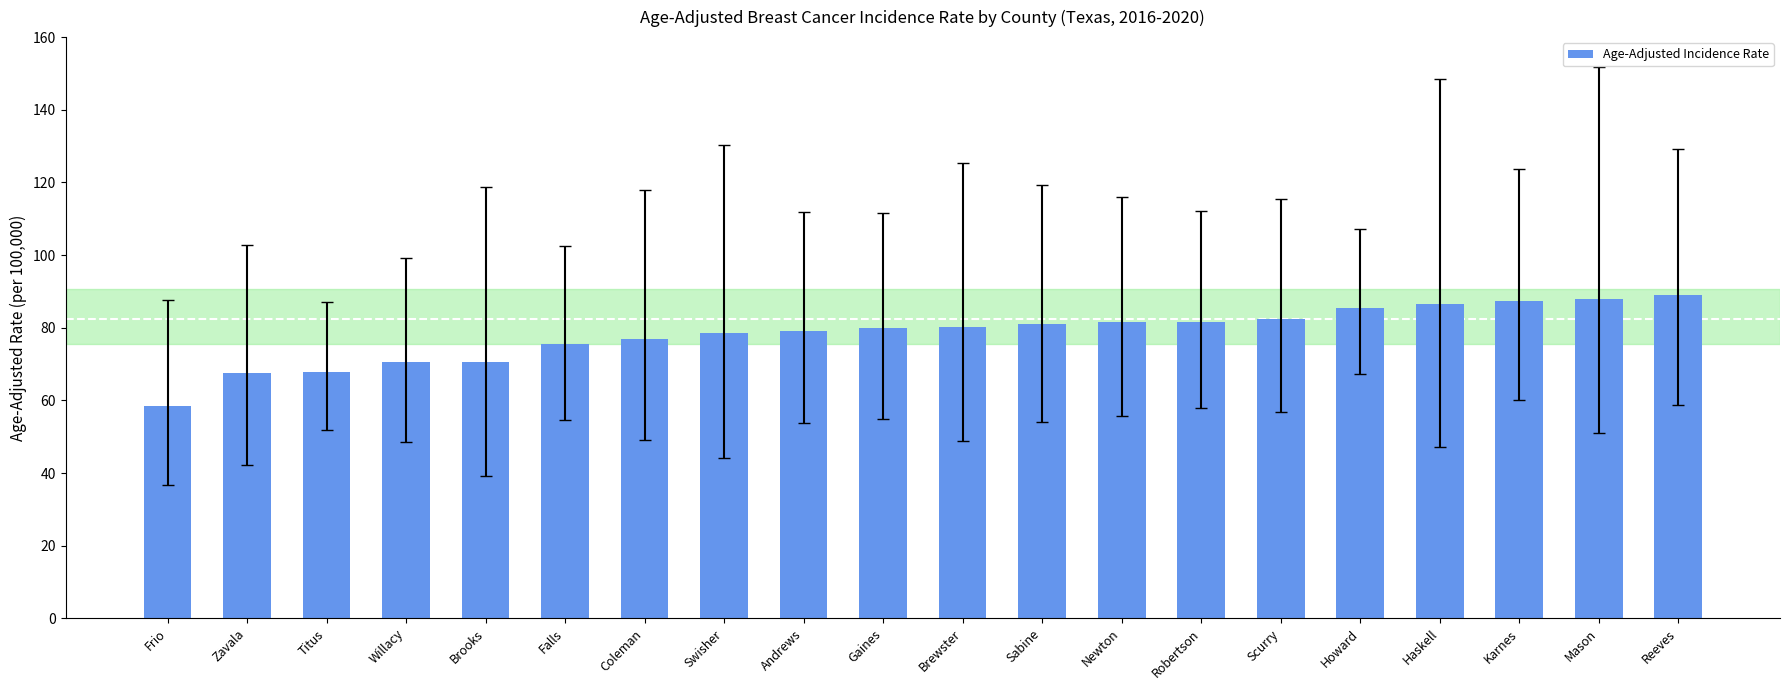

What is the label of the 2nd bar from the left?

Zavala